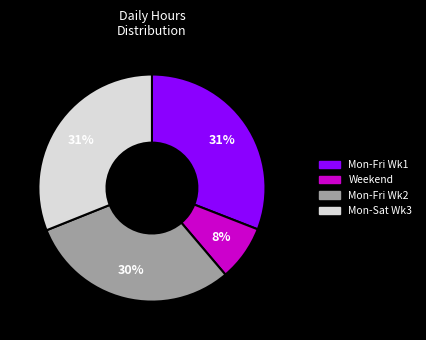

To the nearest percent, what is the average slice percentage?

25%